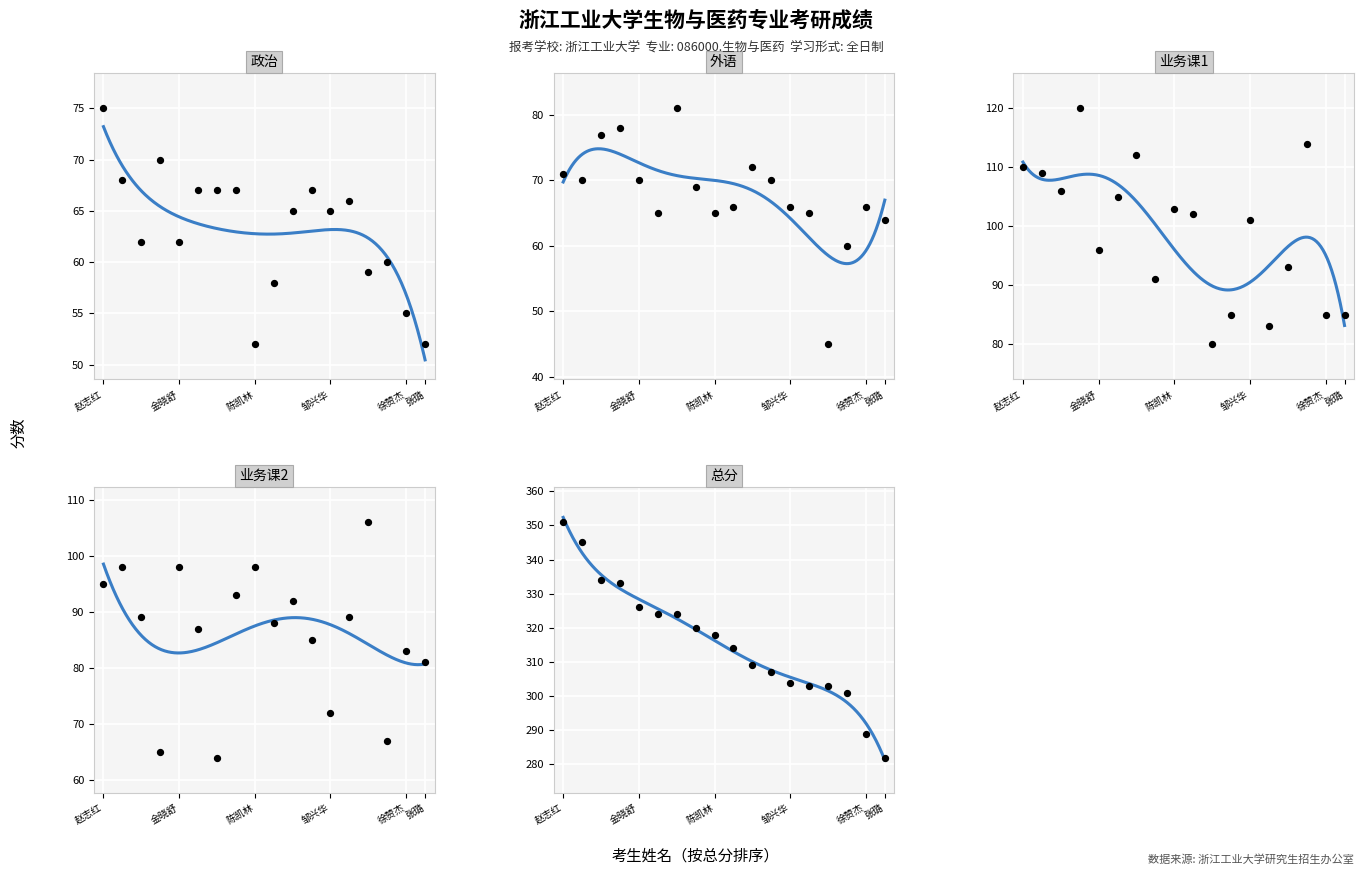

Is the value of 总分 at 6 greater than the value of 外语 at 8?

Yes